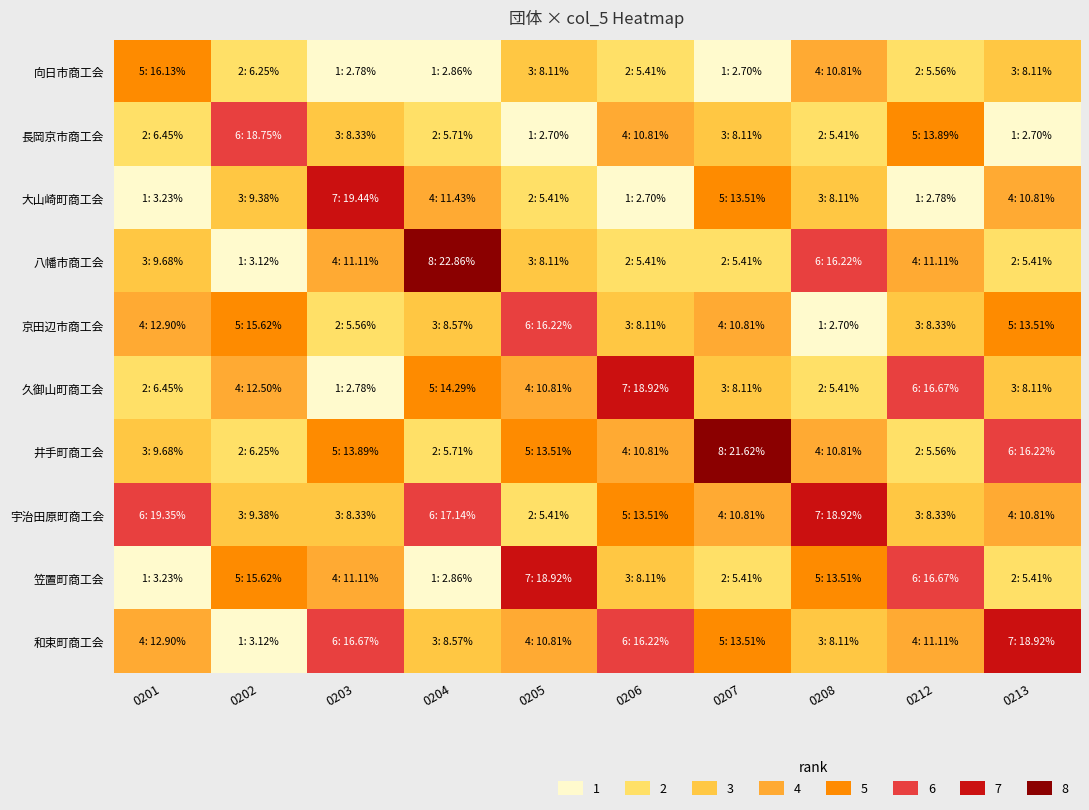

What is the spread (max minus min) of values at 0206?

6